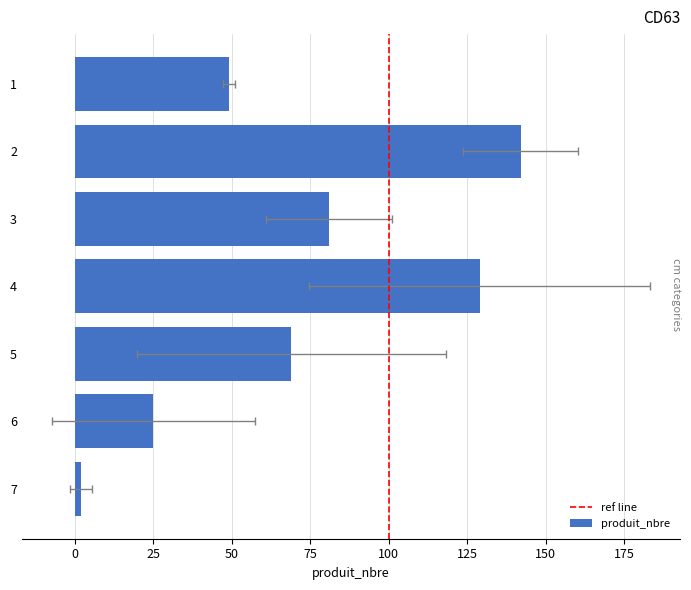

What is the smallest value displayed?

2